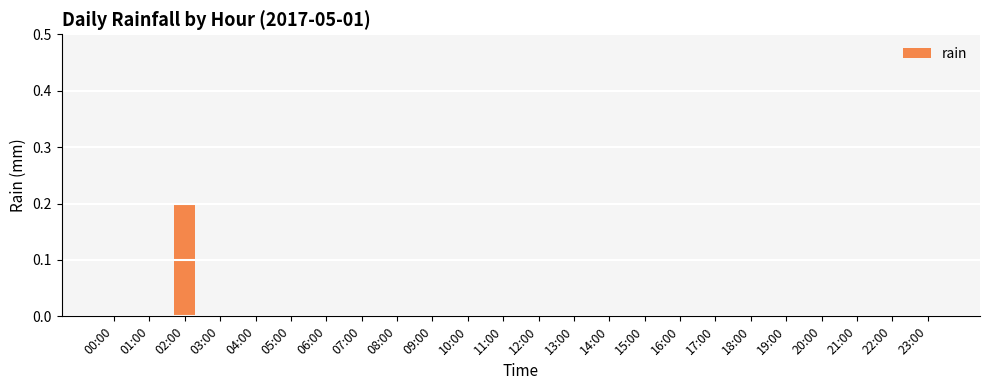

The value at 08:00 is 0.0. True or false?

True